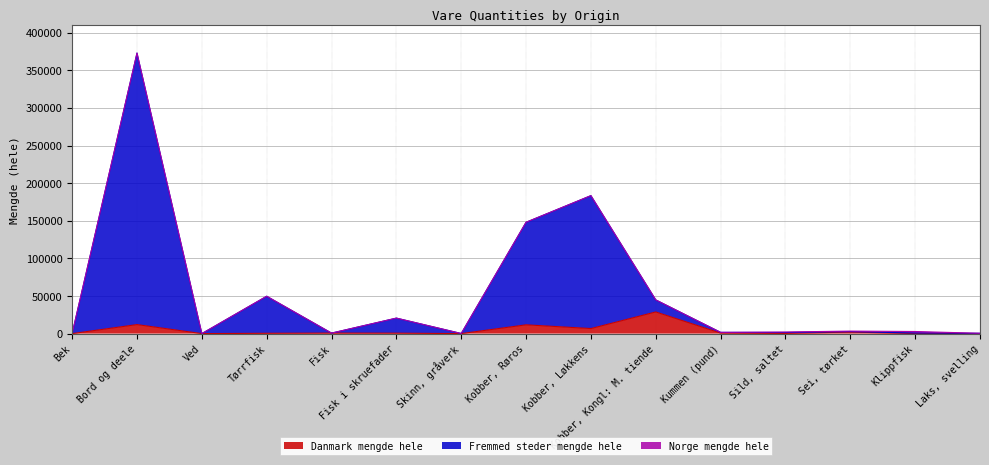

What is the value of the Fremmed steder mengde hele point at the 2nd from the left?

372930